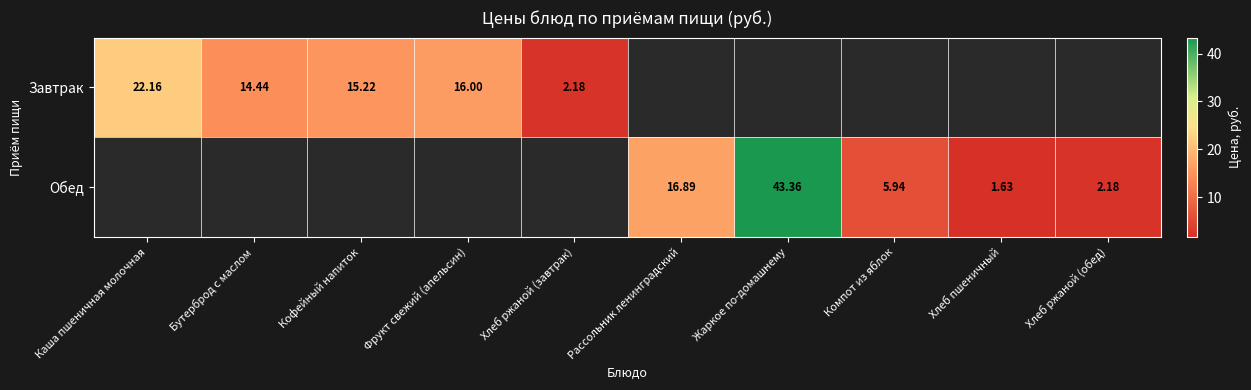

Which category has the lowest value across all series?

Хлеб пшеничный